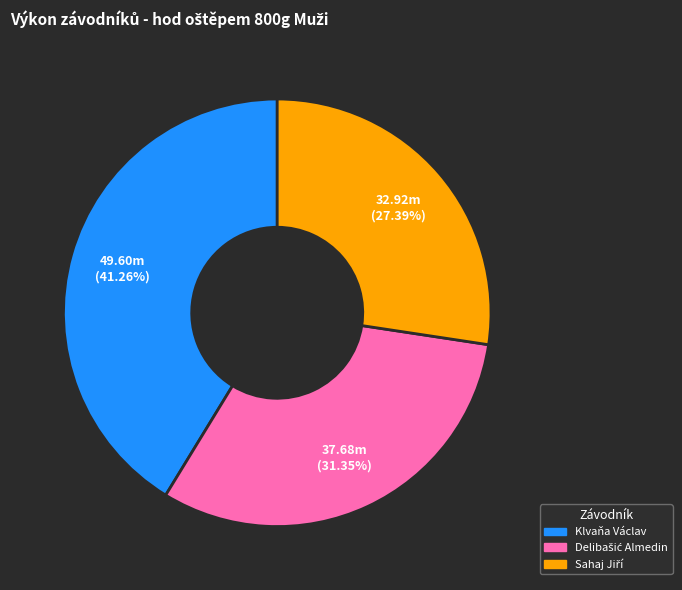

How many slices are in this pie chart?

3